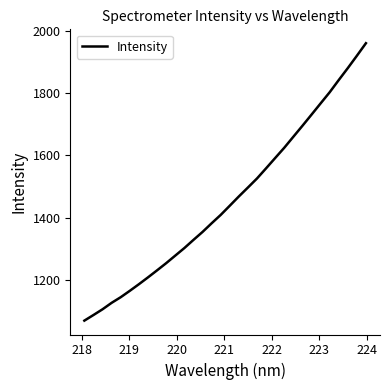

How many series are shown in this chart?

1